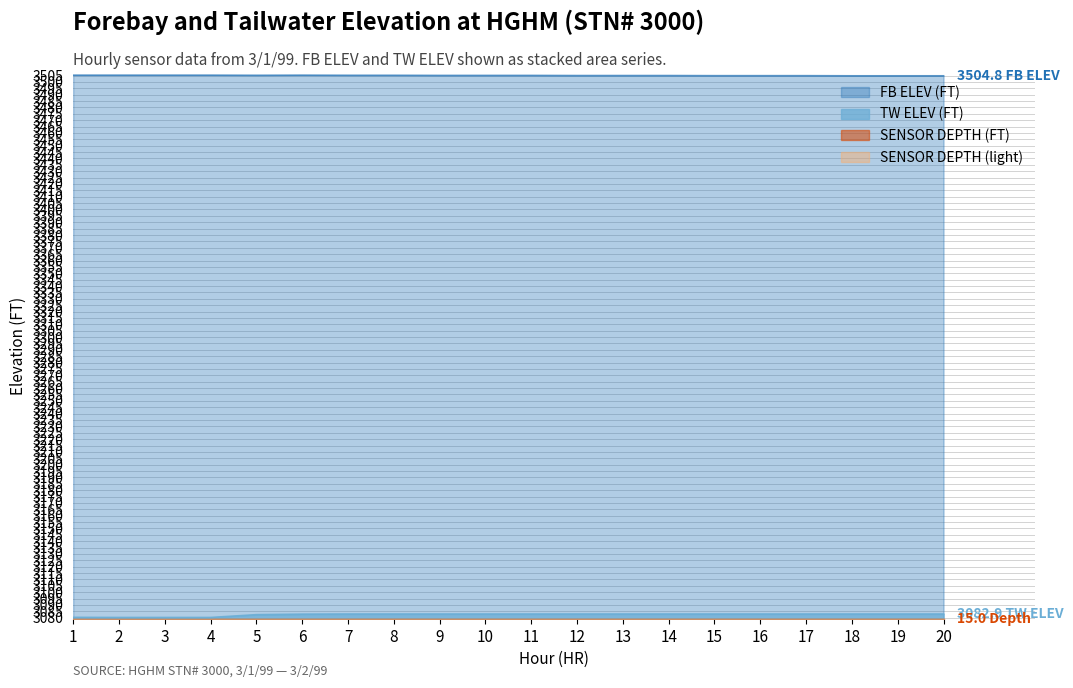

Which series has the largest total across all categories?

FB ELEV (FT)